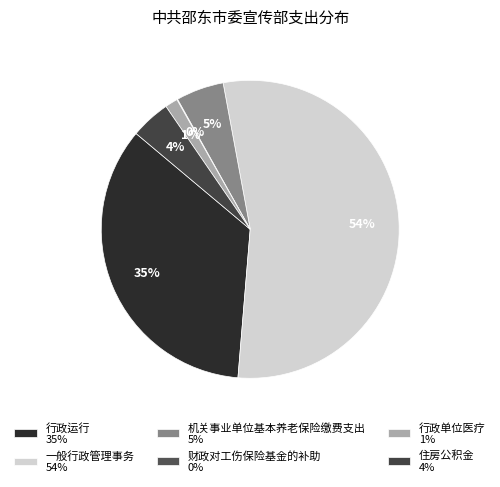

Count the number of slices in the pie.

6